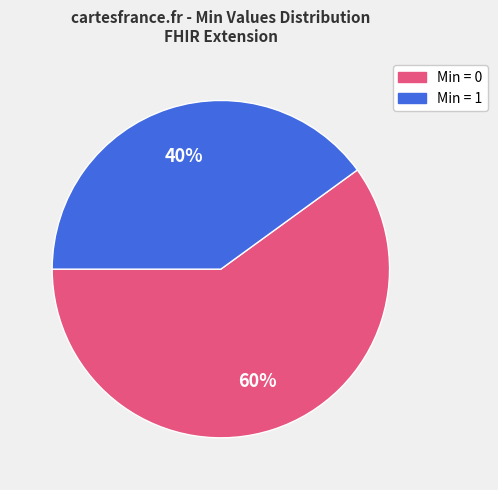

To the nearest percent, what is the difference between the largest and smallest slice percentages?

20%